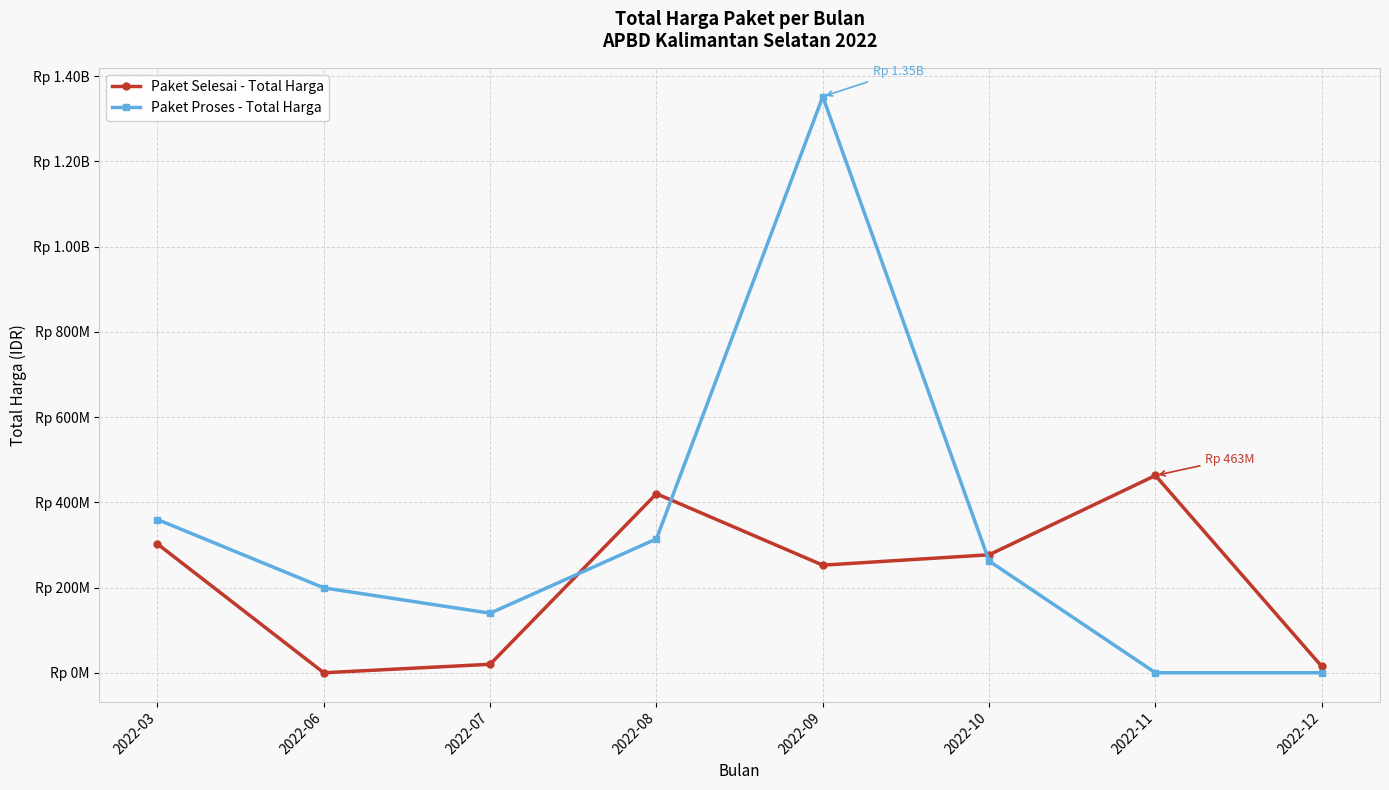

Does the chart have visible grid lines?

Yes